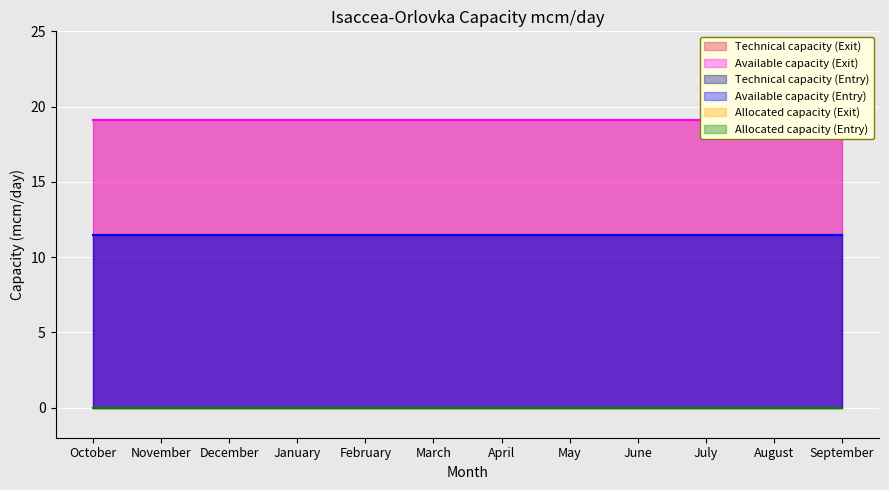

What is the spread (max minus min) of values at December?

19.1